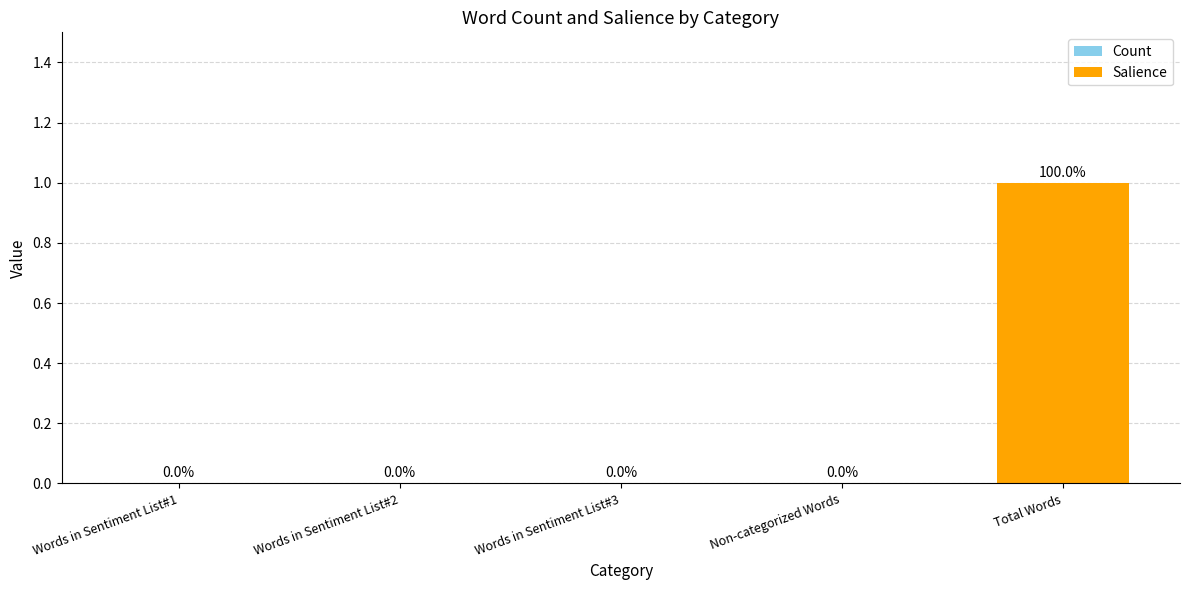

What is the change in value from Words in Sentiment List#1 to Total Words?

+1